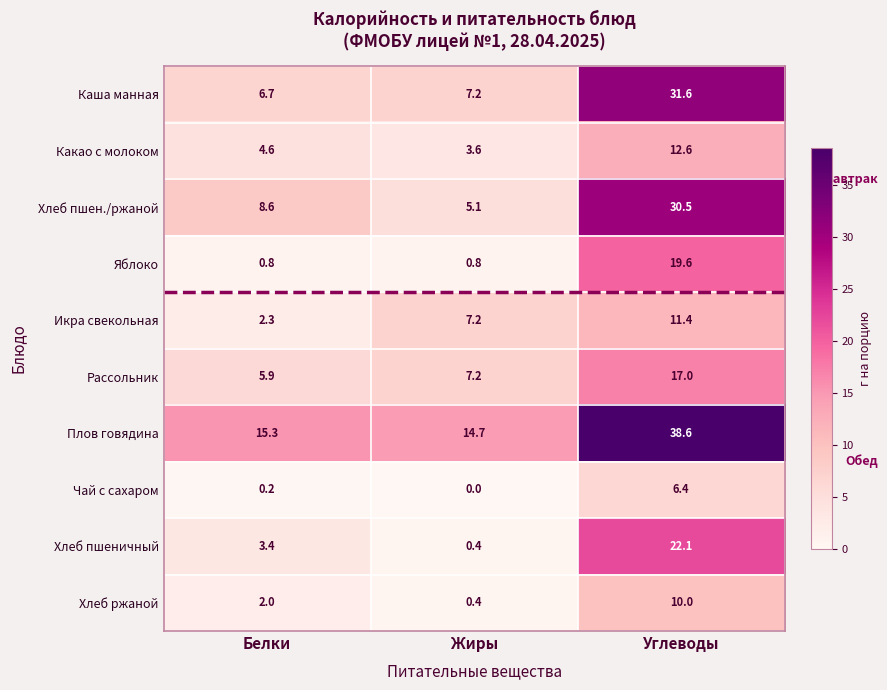

What is the lowest value of the Рассольник series?

5.9